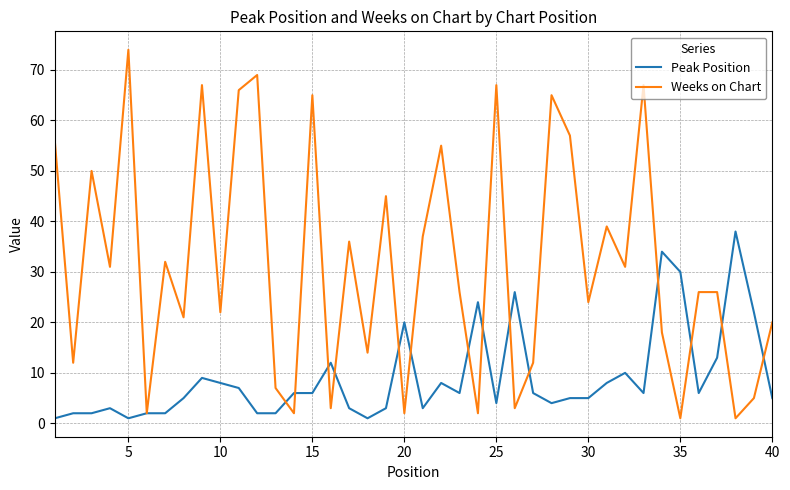

What is the smallest value displayed?

1